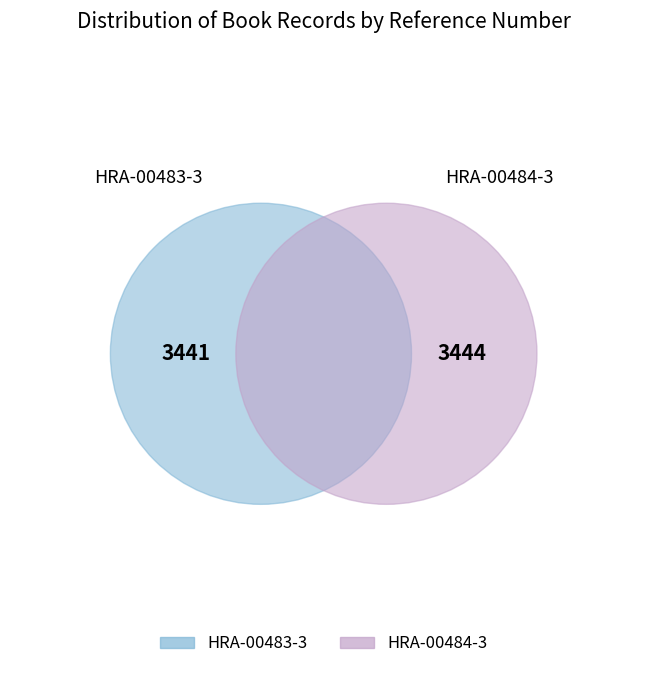

How much of the chart is everything except HRA-00483-3?

50.0%